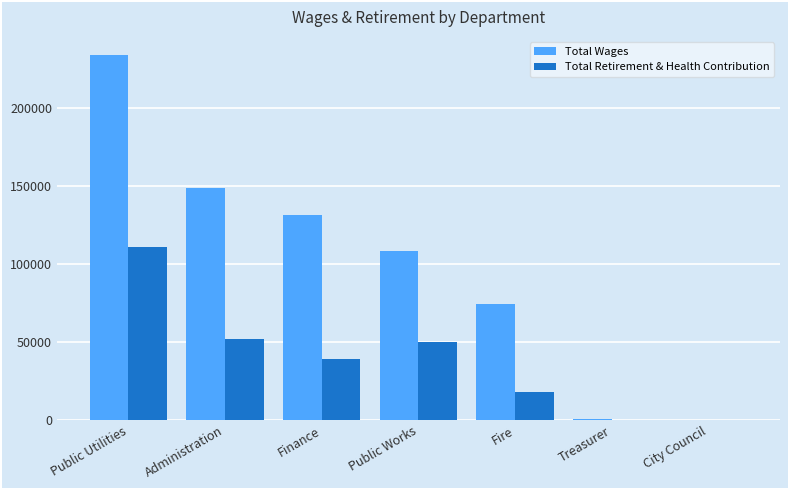

Between Fire and Treasurer, which series saw the biggest shift?

Total Wages